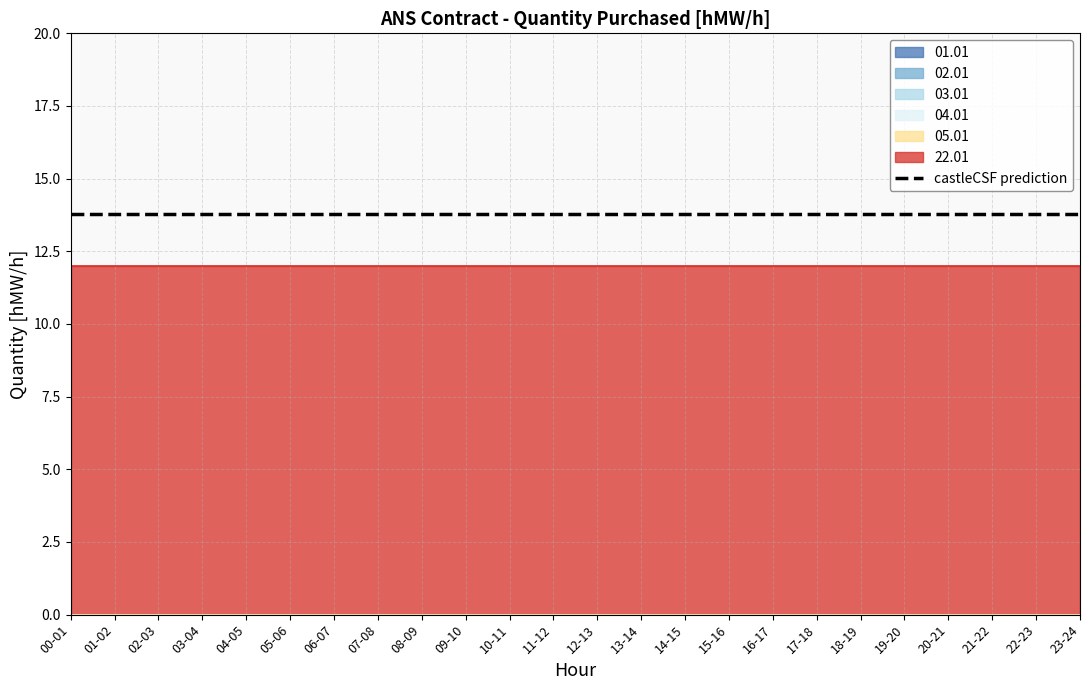

What is the difference between the highest and lowest values at 11-12?

12